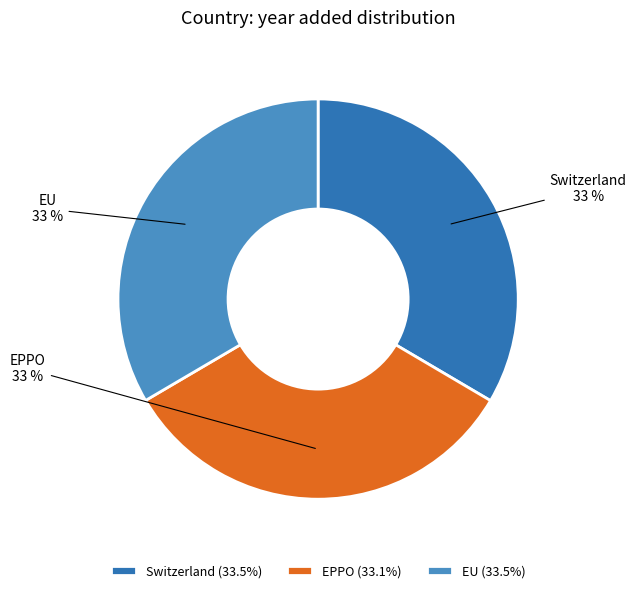

Is there any slice that represents more than half of the pie?

No